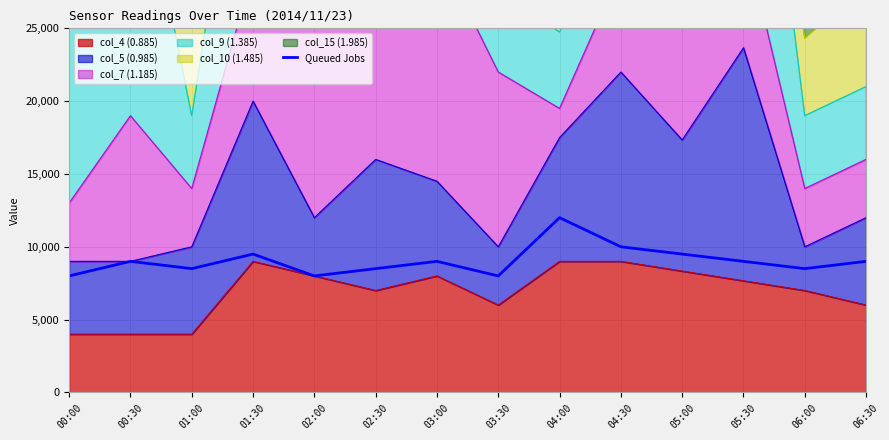

Count the number of values greater than 9000.

4